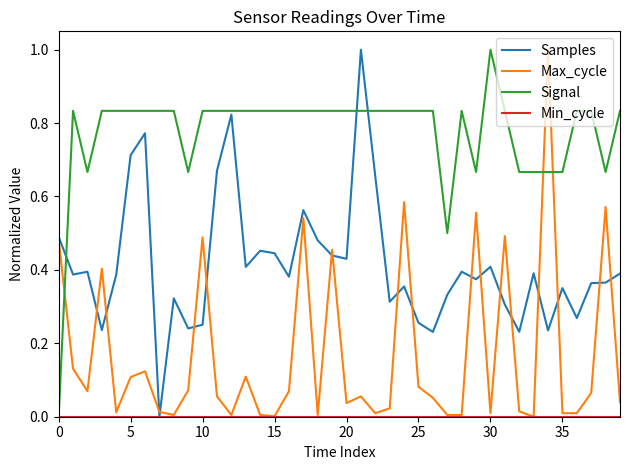

Which series ends up on top after the final intersection of Max_cycle and Signal?

Signal